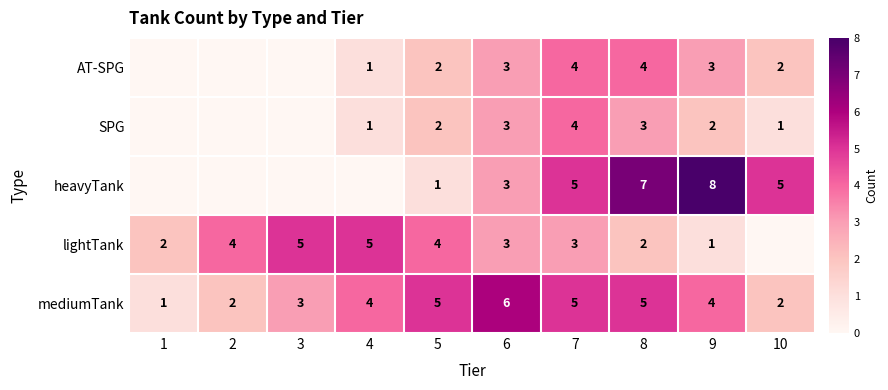

The SPG series shows 3 at 9. True or false?

False